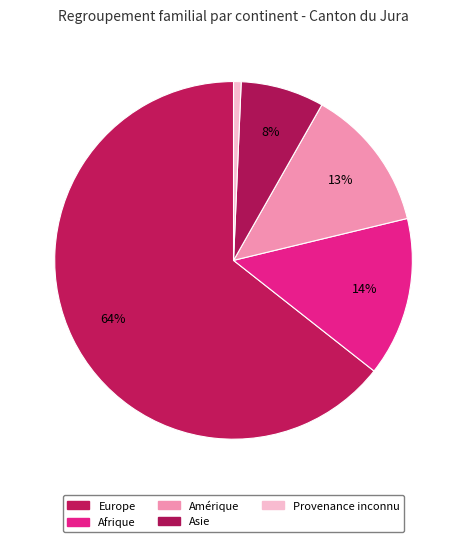

Count the number of slices in the pie.

5